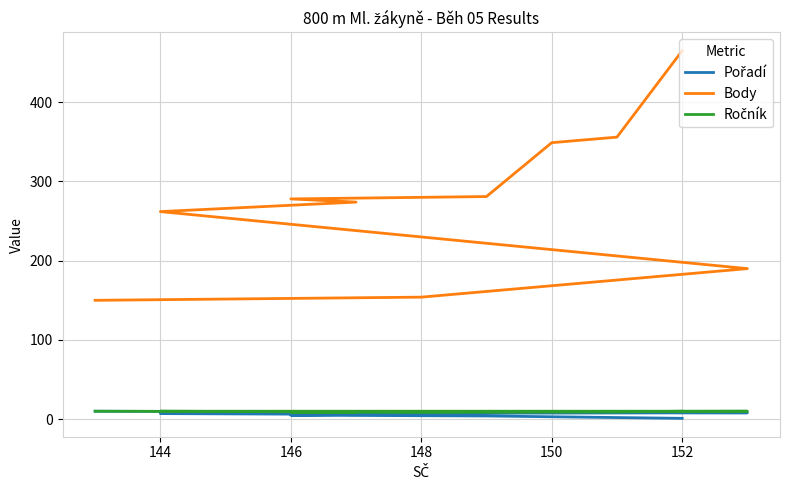

What position from the left is 148?

9